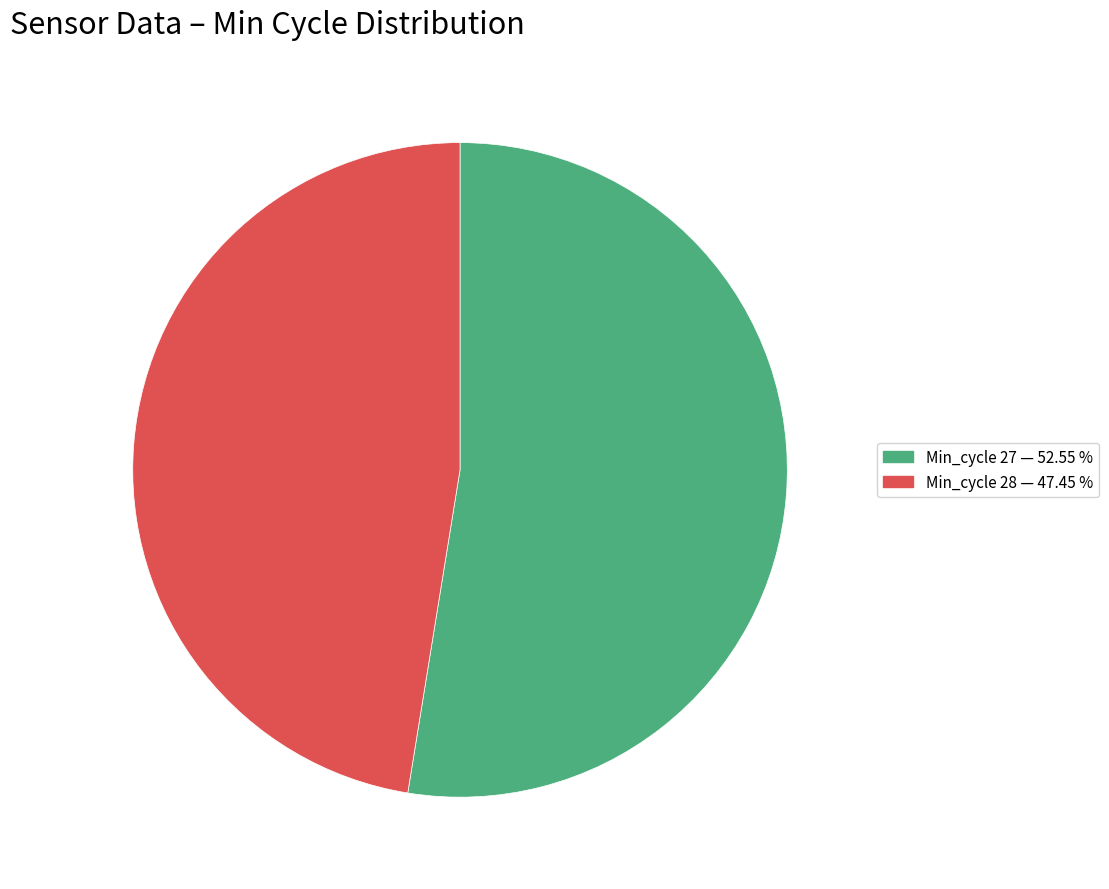

What is the ratio of the value at Min_cycle 27 — 52.55 % to the value at Min_cycle 28 — 47.45 %?

1.1